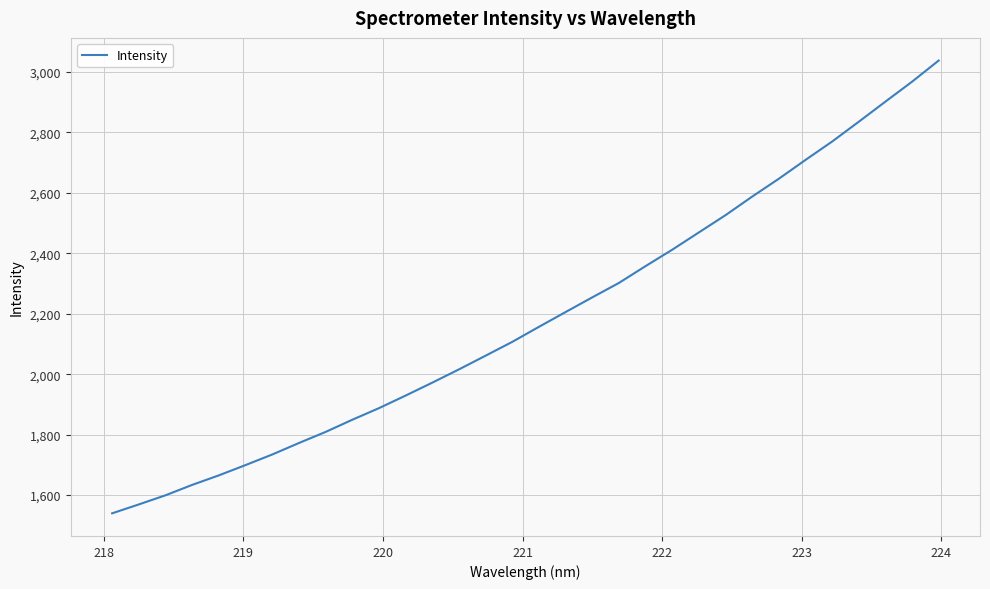

What is the maximum value shown in the chart?

3037.9